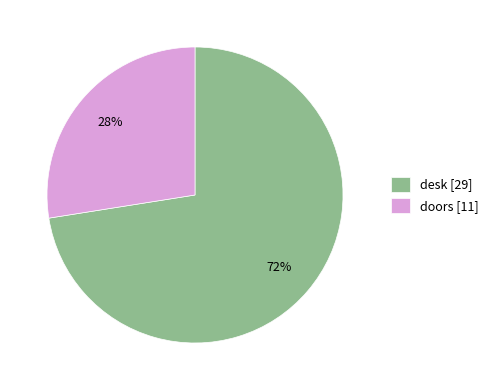

Which category has the biggest portion of the pie?

desk